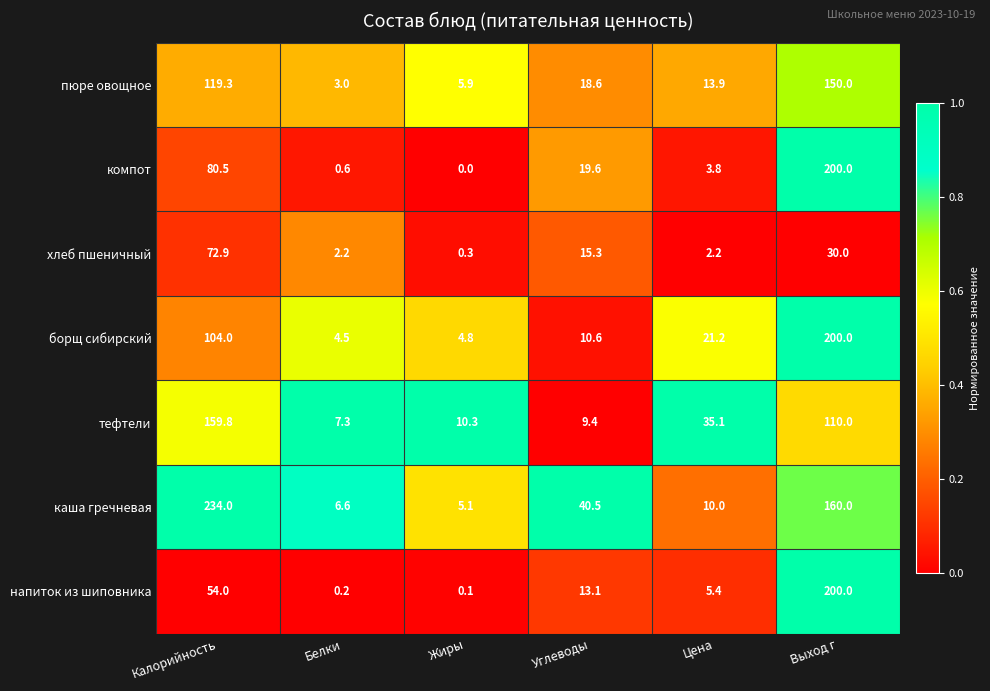

What is the spread (max minus min) of values at Жиры?

10.3